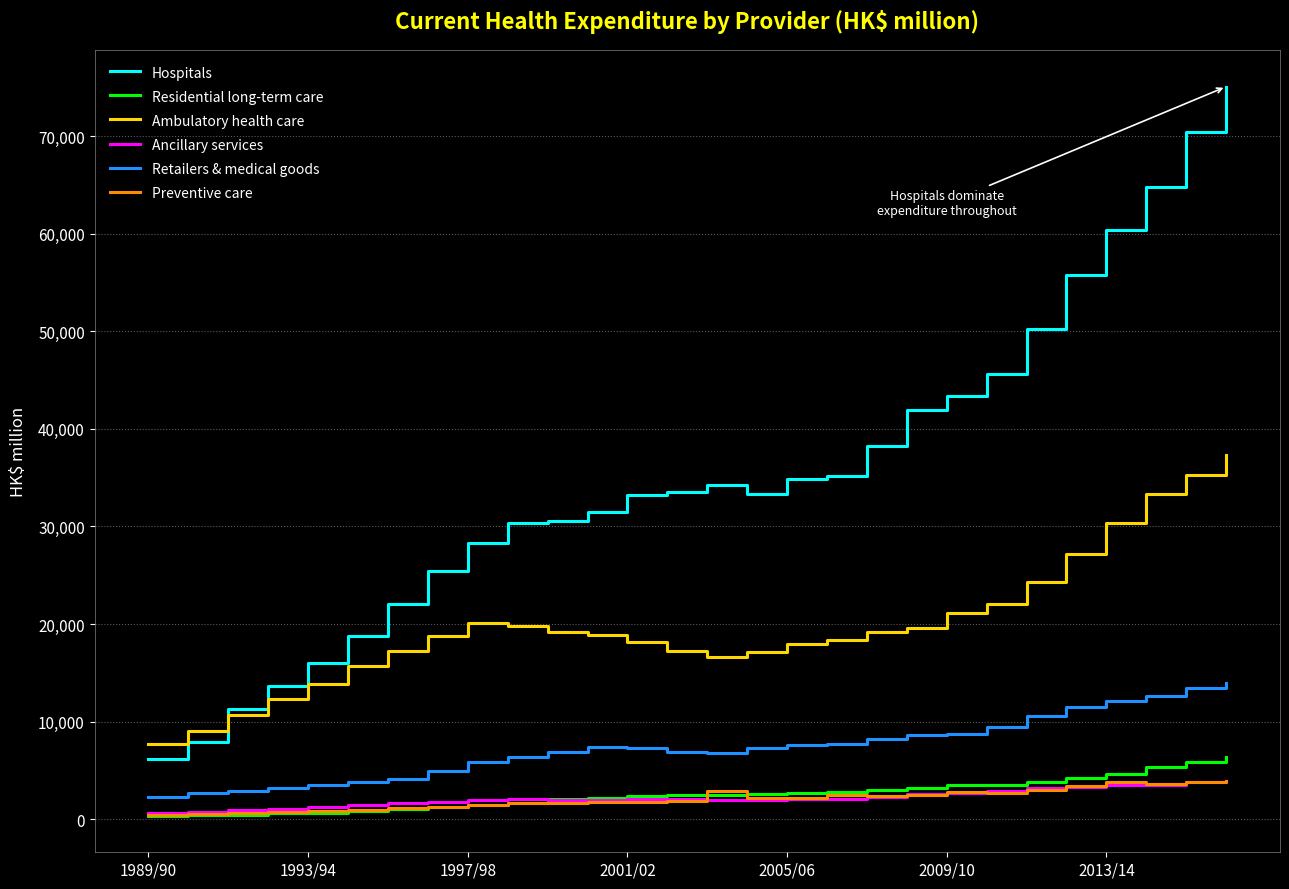

True or false: Ambulatory health care and Retailers & medical goods intersect in this chart.

False